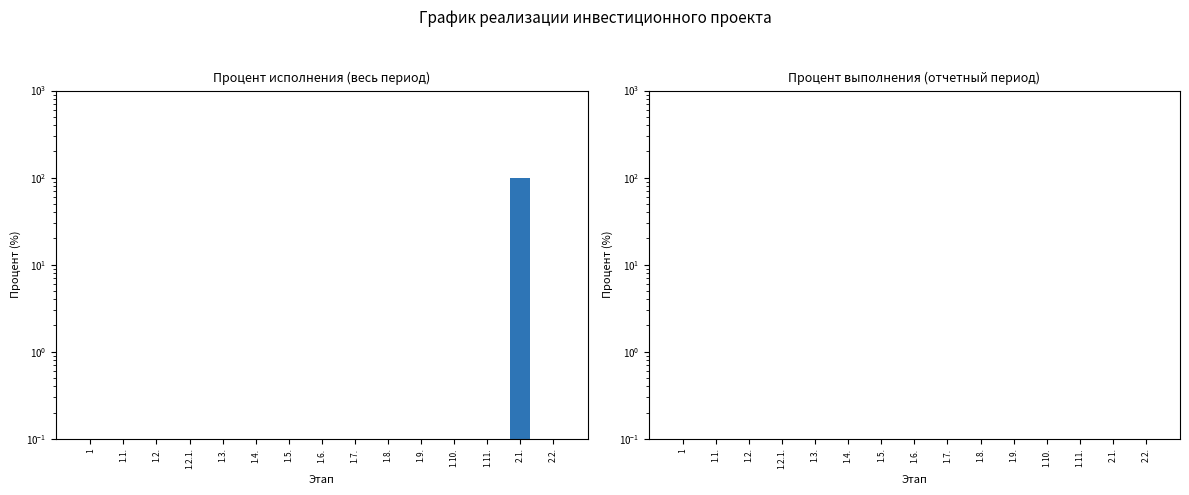

At which category does the chart reach its minimum across all series?

1